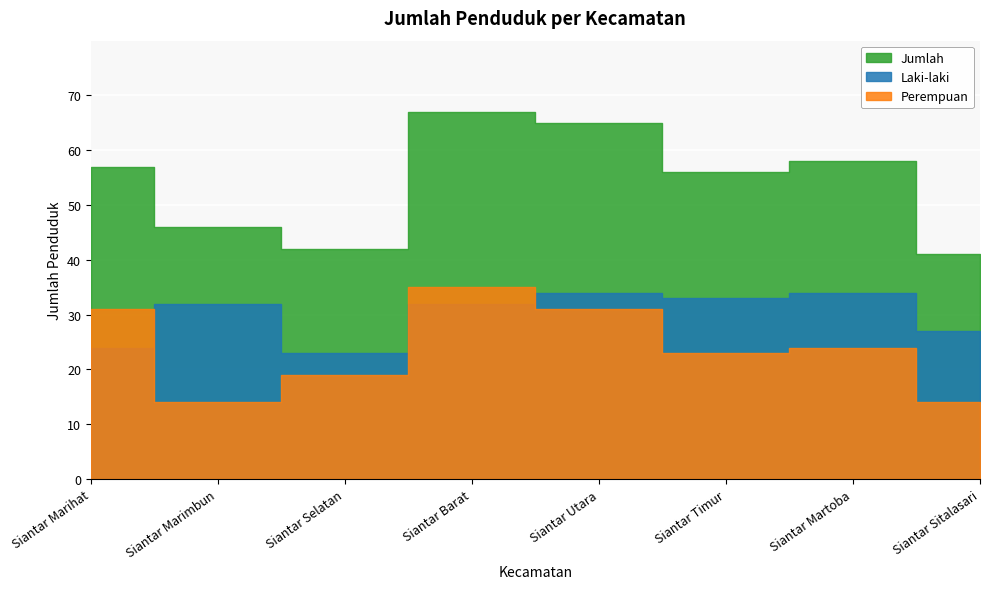

What is the total value across all series at Siantar Martoba?

116